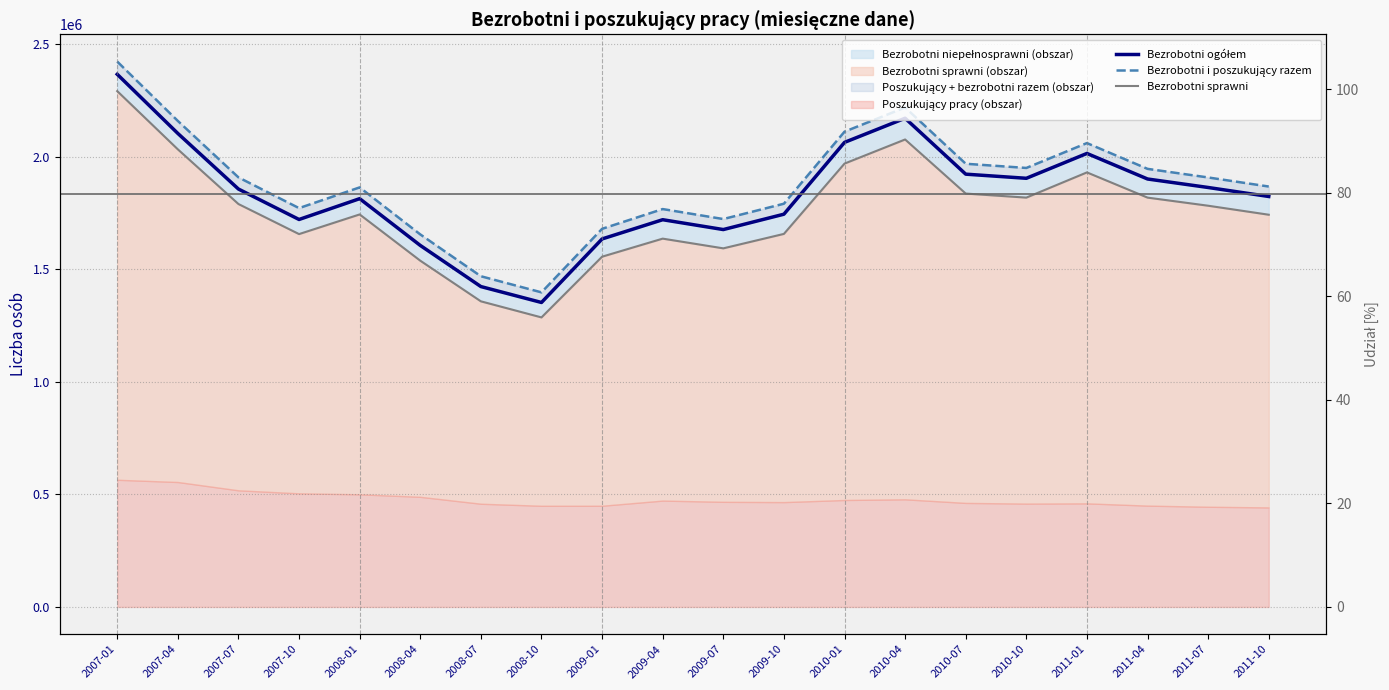

Reading left to right, list all the values displayed in this chart.

Bezrobotni ogółem: 2007-01=2365806	2007-04=2103066	2007-07=1856059	2007-10=1720899	2008-01=1813352	2008-04=1605697	2008-07=1422947	2008-10=1352263	2009-01=1634401	2009-04=1719882	2009-07=1676135	2009-10=1744347	2010-01=2063309	2010-04=2170555	2010-07=1922178	2010-10=1903824	2011-01=2014200	2011-04=1900700	2011-07=1863000	2011-10=1823000
Bezrobotni i poszukujący razem: 2007-01=2422292	2007-04=2158548	2007-07=1907854	2007-10=1771353	2008-01=1863370	2008-04=1654600	2008-07=1468783	2008-10=1397193	2009-01=1679342	2009-04=1767118	2009-07=1722825	2009-10=1790907	2010-01=2110809	2010-04=2218355	2010-07=1968378	2010-10=1949724	2011-01=2060200	2011-04=1945700	2011-07=1907500	2011-10=1867200
Bezrobotni sprawni: 2007-01=2291033	2007-04=2032380	2007-07=1789532	2007-10=1656022	2008-01=1743307	2008-04=1537913	2008-07=1357383	2008-10=1285936	2009-01=1555641	2009-04=1635829	2009-07=1592676	2009-10=1656837	2010-01=1969100	2010-04=2076200	2010-07=1836000	2010-10=1818000	2011-01=1930000	2011-04=1818000	2011-07=1782000	2011-10=1742000